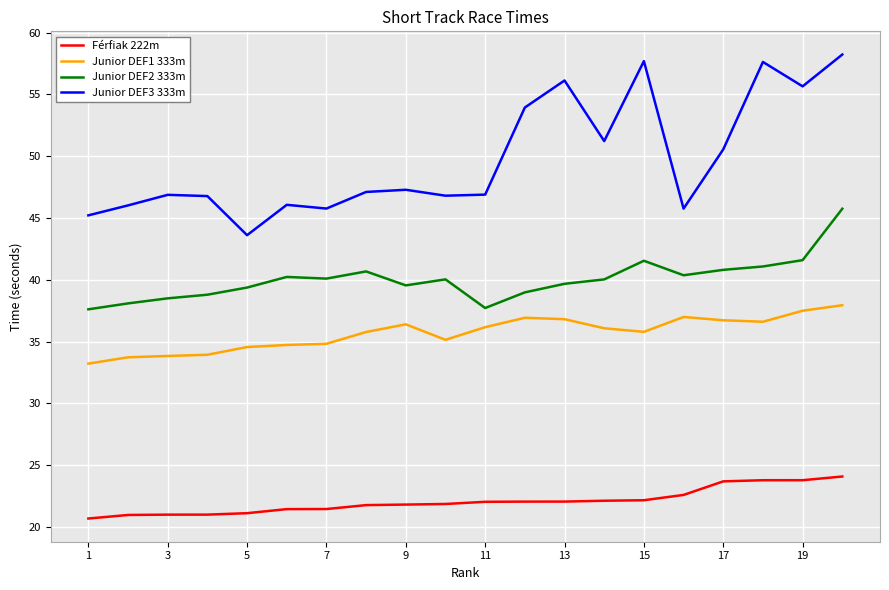

True or false: Férfiak 222m and Junior DEF2 333m intersect in this chart.

False